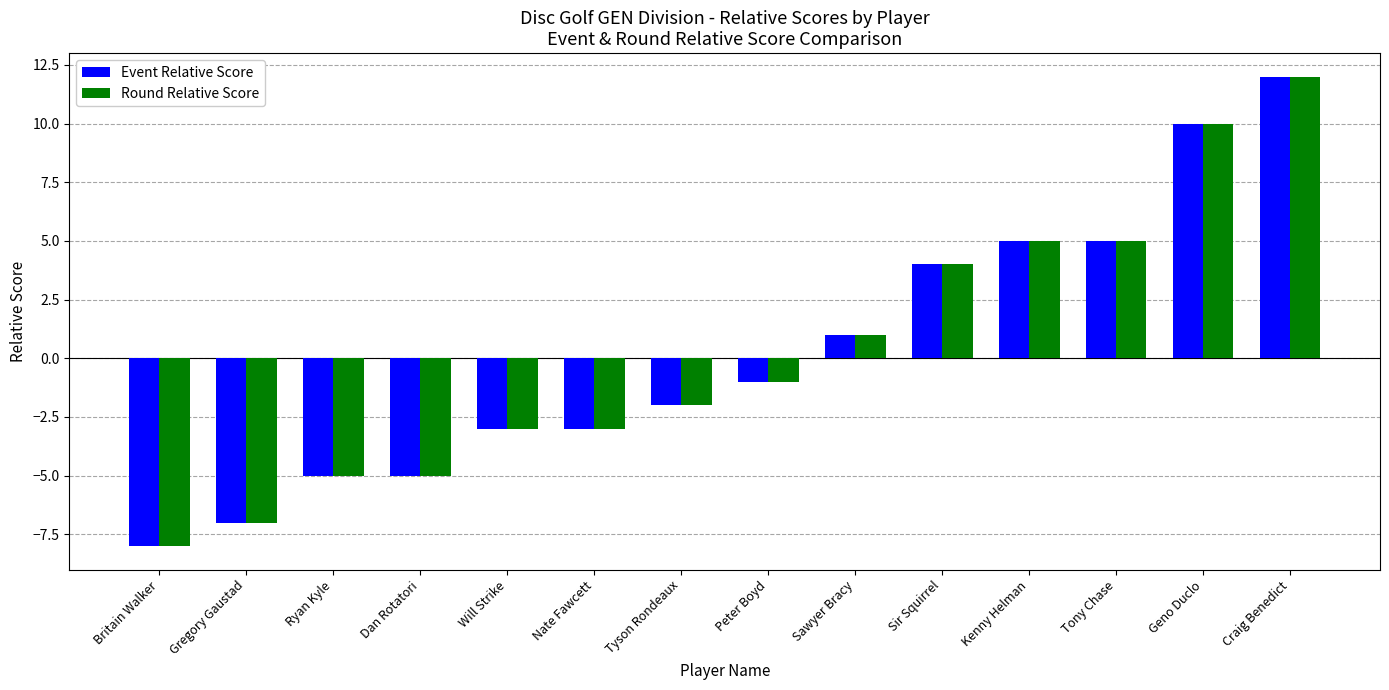

At which category does the chart reach its peak across all series?

Craig Benedict